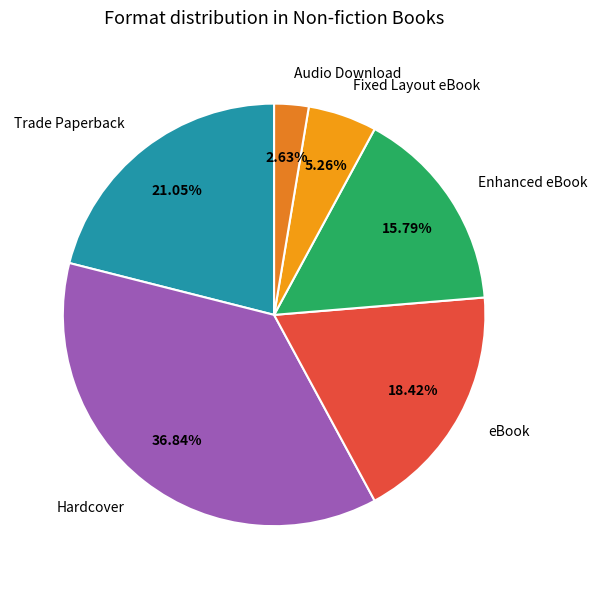

What is the ratio of the value at Trade Paperback to the value at Enhanced eBook?

1.3